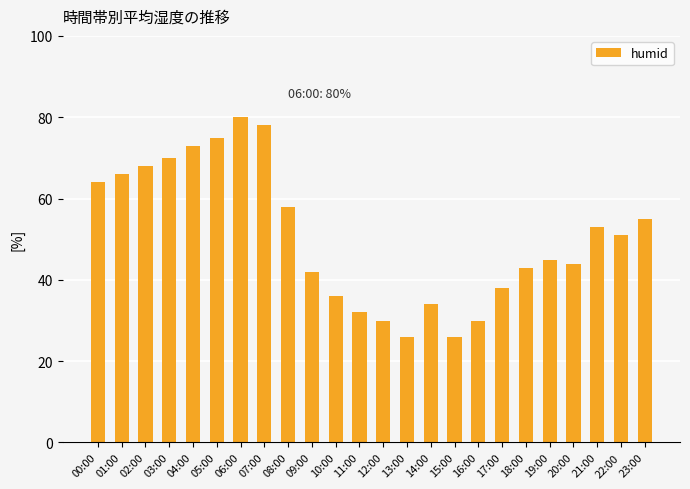

Does the chart contain stacked bars?

No